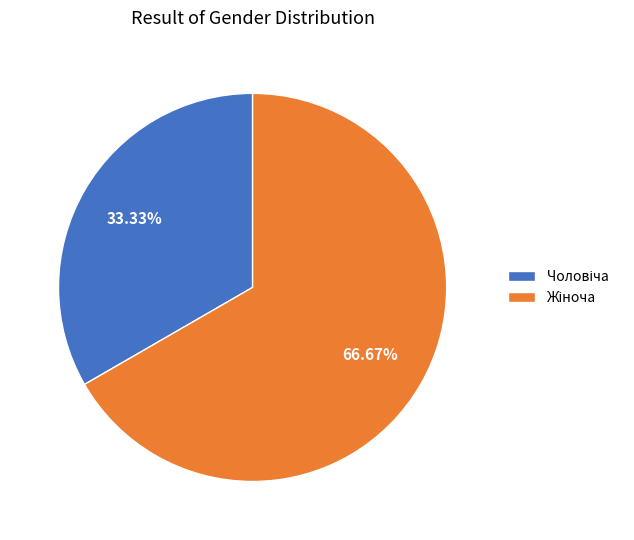

Is there a majority slice in this chart?

Yes